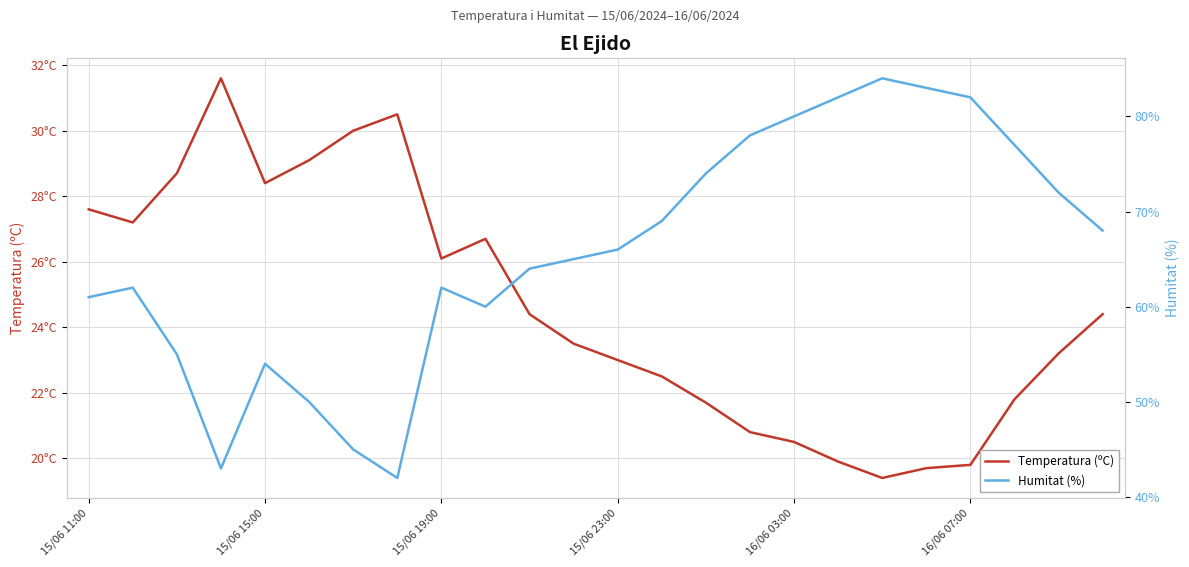

How many lines are shown in the chart?

2